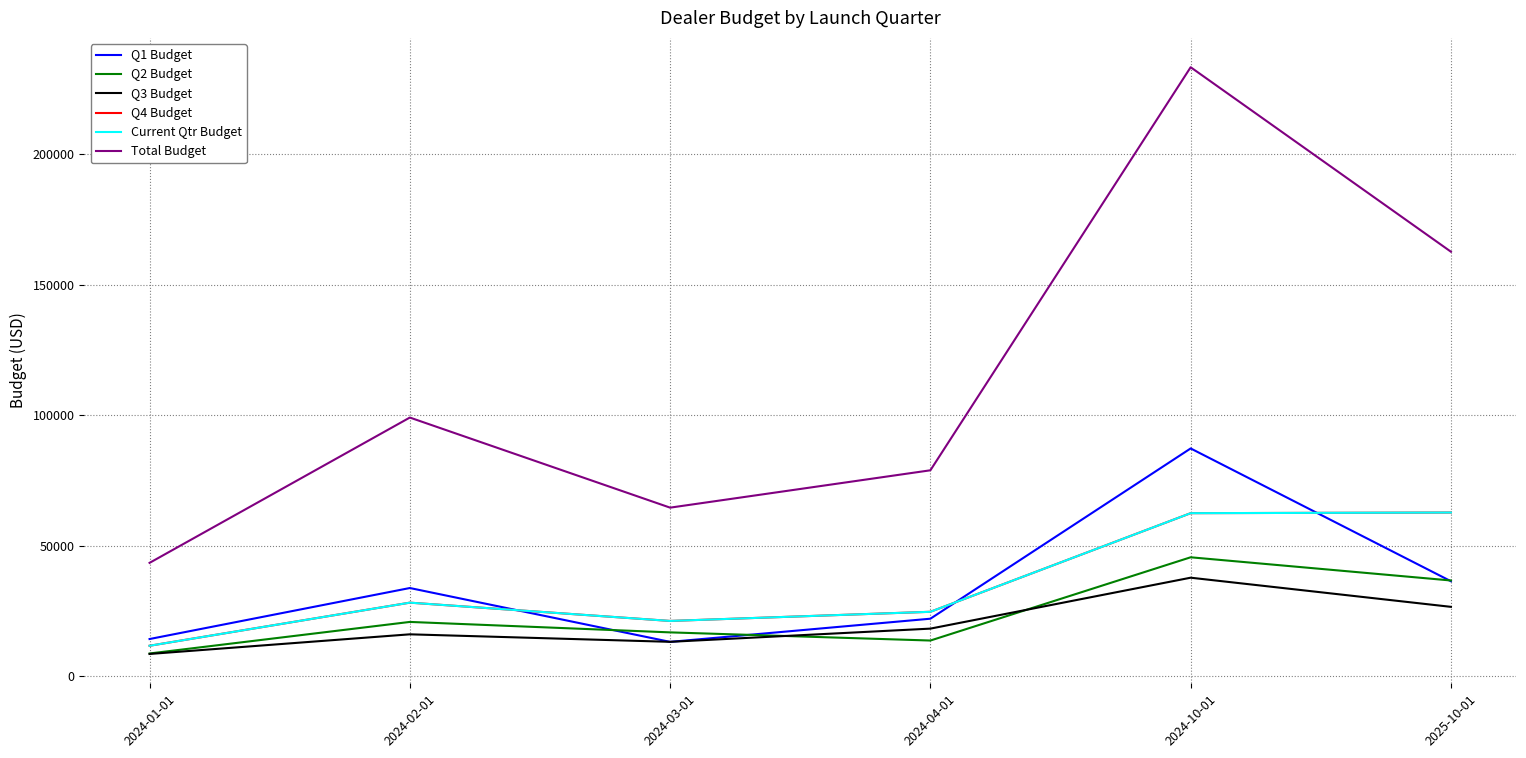

Where does the Q2 Budget series first go above 20873?

2024-02-01